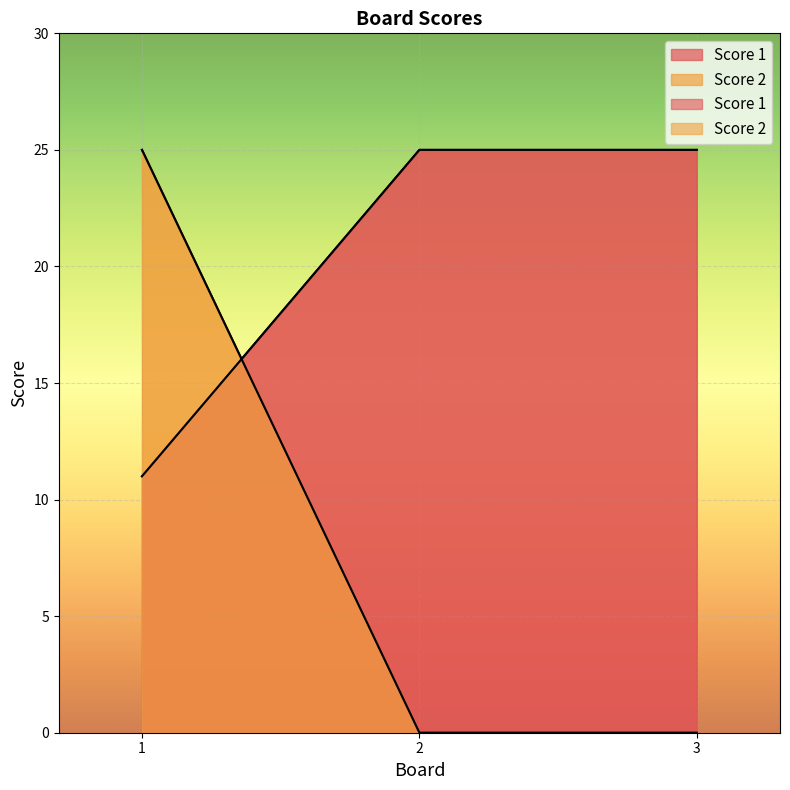

Reading left to right, what are all the values shown in this chart?

Score 1: 11	25	25
Score 2: 25	0	0